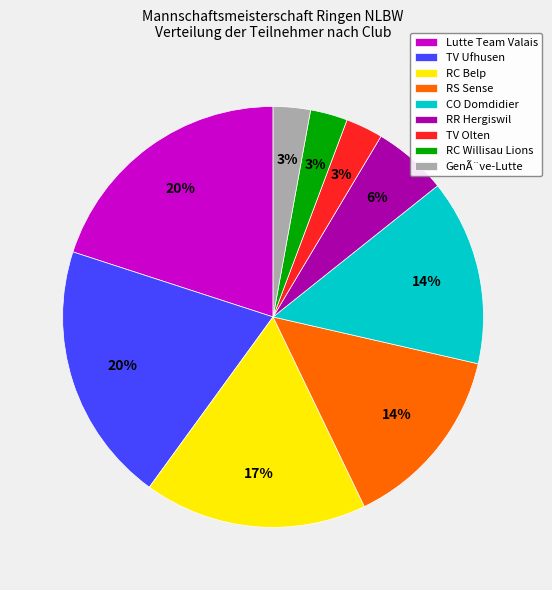

How many slices are in this pie chart?

9